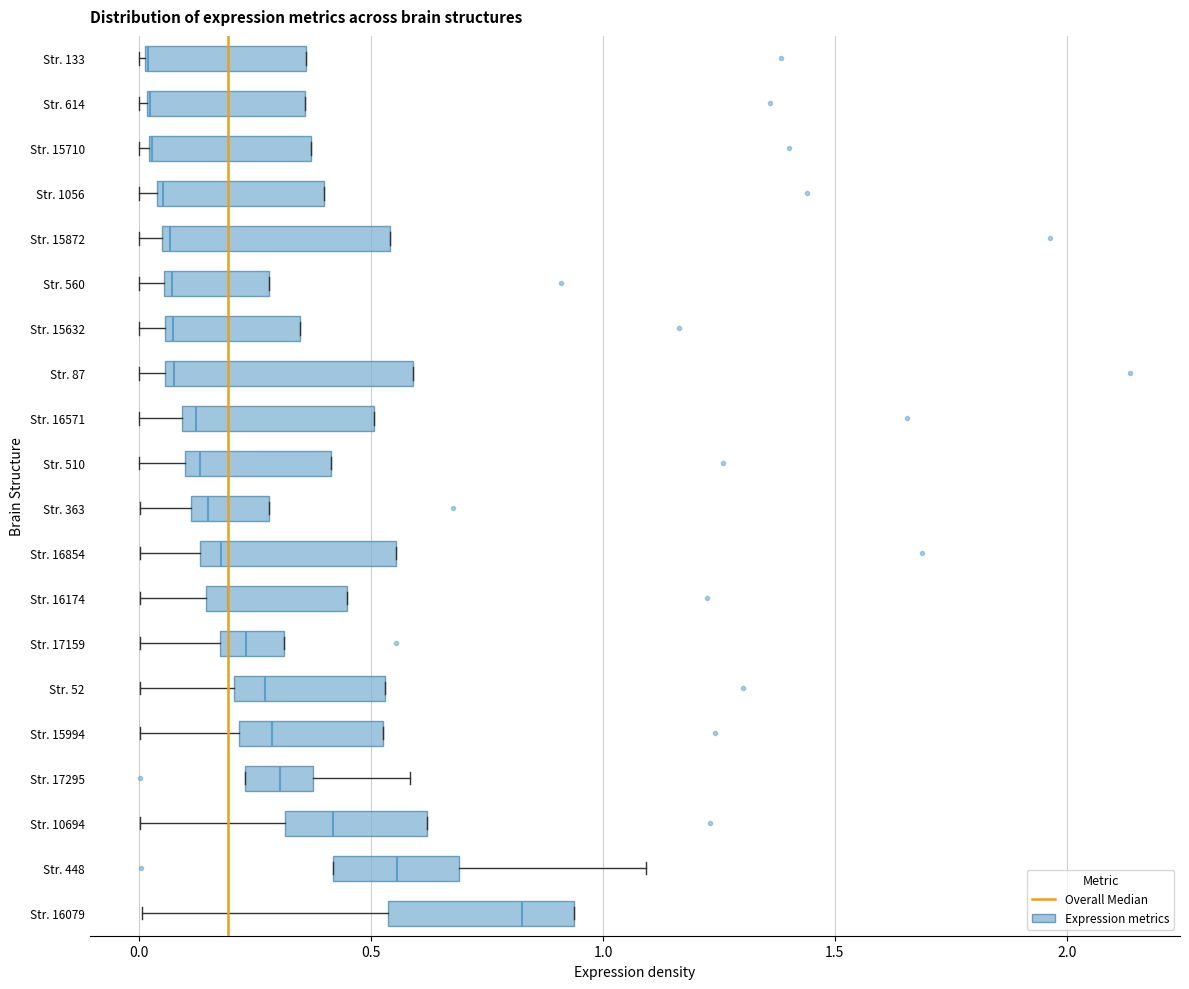

Reading bottom to top, read every box against the x-axis: the position of its median line, the range the box covers, and the ends of its whiskers. The values are not printed on the chart, so give them approximately, as read against the axis.

Str. 16079: median 0.85, box 0.55 to 0.95, whiskers 0.00 to 0.95
Str. 448: median 0.55, box 0.40 to 0.70, whiskers 0.40 to 1.10
Str. 10694: median 0.40, box 0.30 to 0.60, whiskers 0.00 to 0.60
Str. 17295: median 0.30, box 0.25 to 0.35, whiskers 0.25 to 0.60
Str. 15994: median 0.30, box 0.20 to 0.55, whiskers 0.00 to 0.55
Str. 52: median 0.25, box 0.20 to 0.55, whiskers 0.00 to 0.55
Str. 17159: median 0.25, box 0.15 to 0.30, whiskers 0.00 to 0.30
Str. 16174: median 0.20, box 0.15 to 0.45, whiskers 0.00 to 0.45
Str. 16854: median 0.20, box 0.15 to 0.55, whiskers 0.00 to 0.55
Str. 363: median 0.15, box 0.10 to 0.30, whiskers 0.00 to 0.30
Str. 510: median 0.15, box 0.10 to 0.40, whiskers 0.00 to 0.40
Str. 16571: median 0.10 (just right of the box's left edge), box 0.10 to 0.50, whiskers 0.00 to 0.50
Str. 87: median 0.10, box 0.05 to 0.60, whiskers 0.00 to 0.60
Str. 15632: median 0.05 (just right of the box's left edge), box 0.05 to 0.35, whiskers 0.00 to 0.35
Str. 560: median 0.05 (just right of the box's left edge), box 0.05 to 0.30, whiskers 0.00 to 0.30
Str. 15872: median 0.05 (just right of the box's left edge), box 0.05 to 0.55, whiskers 0.00 to 0.55
Str. 1056: median 0.05, box 0.05 to 0.40, whiskers 0.00 to 0.40
Str. 15710: median 0.05 (drawn on the box's left edge), box 0.00 to 0.35, whiskers 0.00 (just left of the box's left edge) to 0.35
Str. 614: median 0.00 (drawn on the box's left edge), box 0.00 to 0.35, whiskers 0.00 (just left of the box's left edge) to 0.35
Str. 133: median 0.00 (drawn on the box's left edge), box 0.00 to 0.35, whiskers 0.00 to 0.35